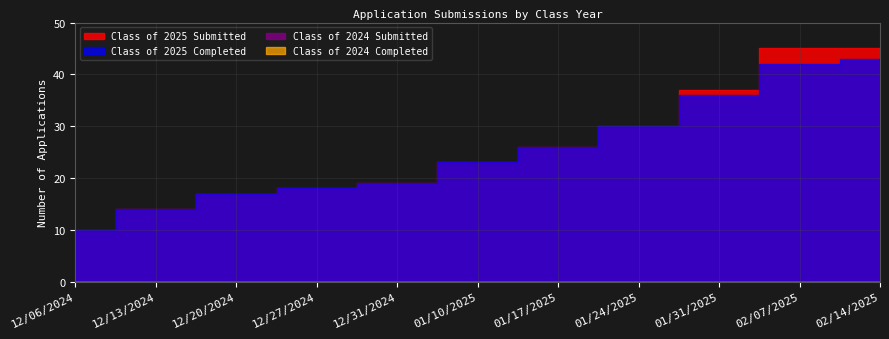

At how many categories does at least one series exceed 17?

8